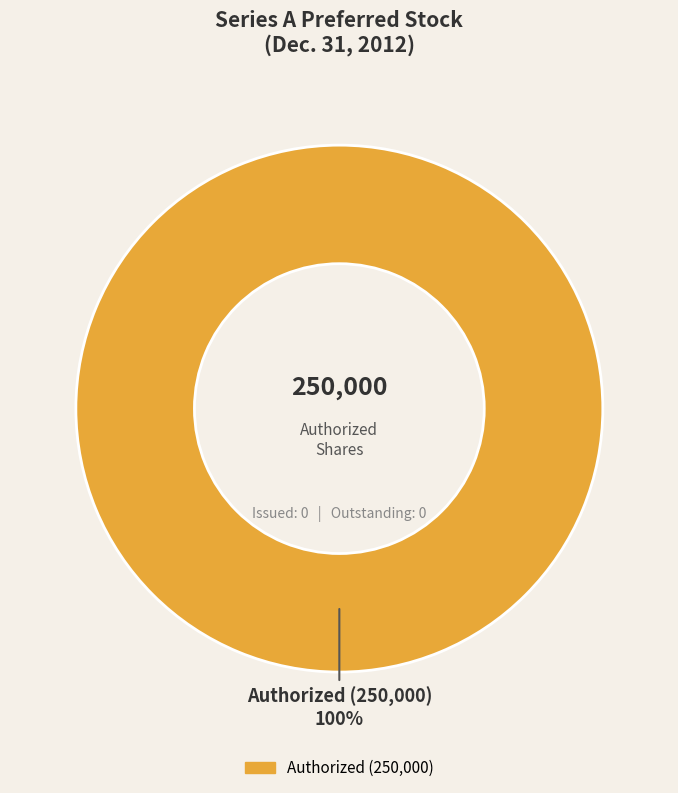

Count the number of slices in the pie.

1